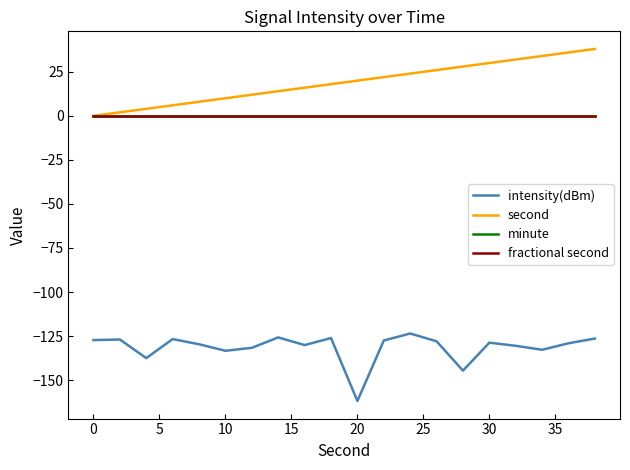

What is the greatest value displayed?

38.0